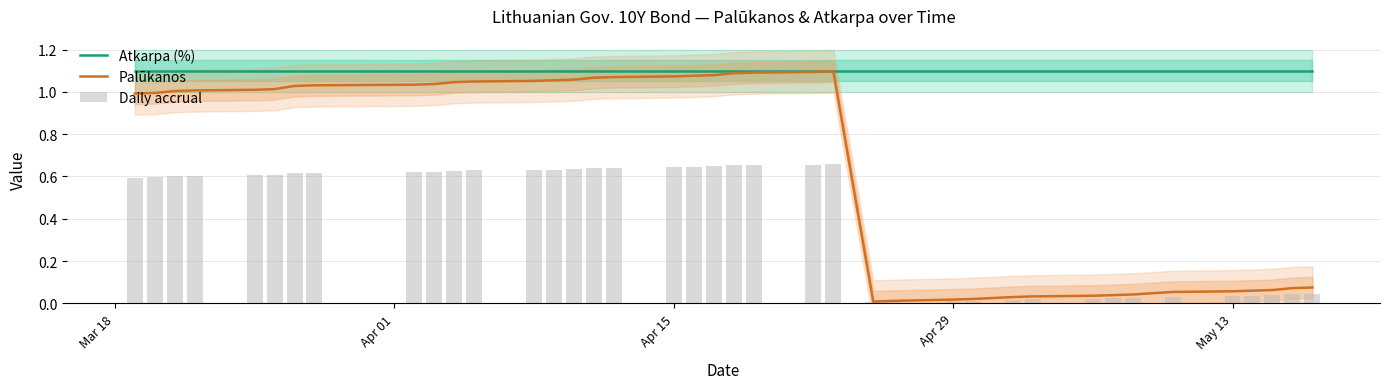

Rank the series by their maximum value, from lowest to highest.

Daily accrual, Palūkanos, Atkarpa (%)